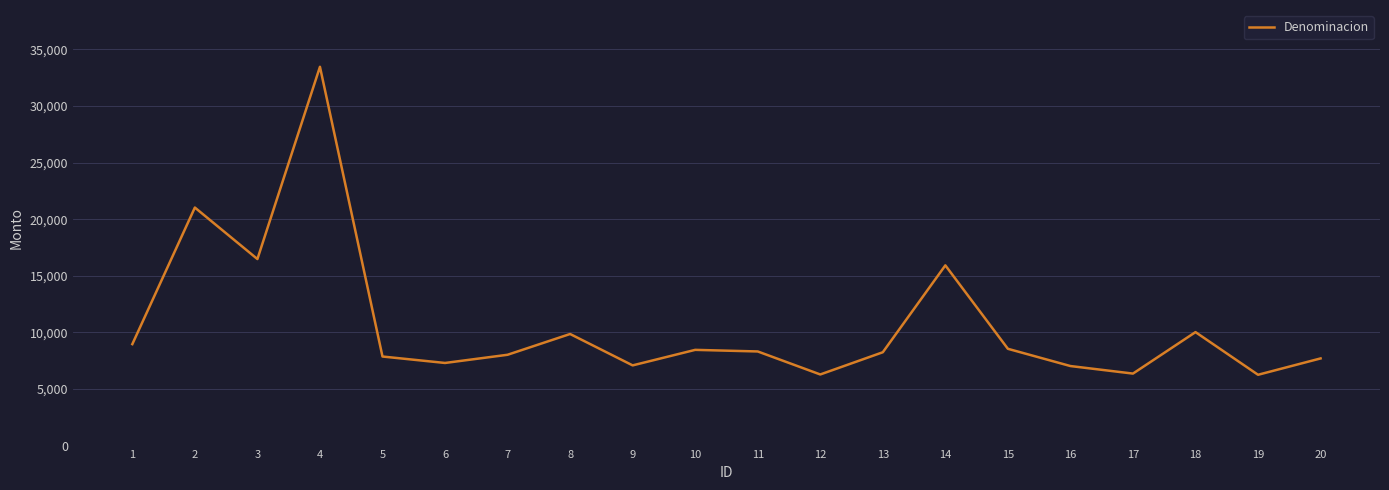

Read the value at 5.

7866.9